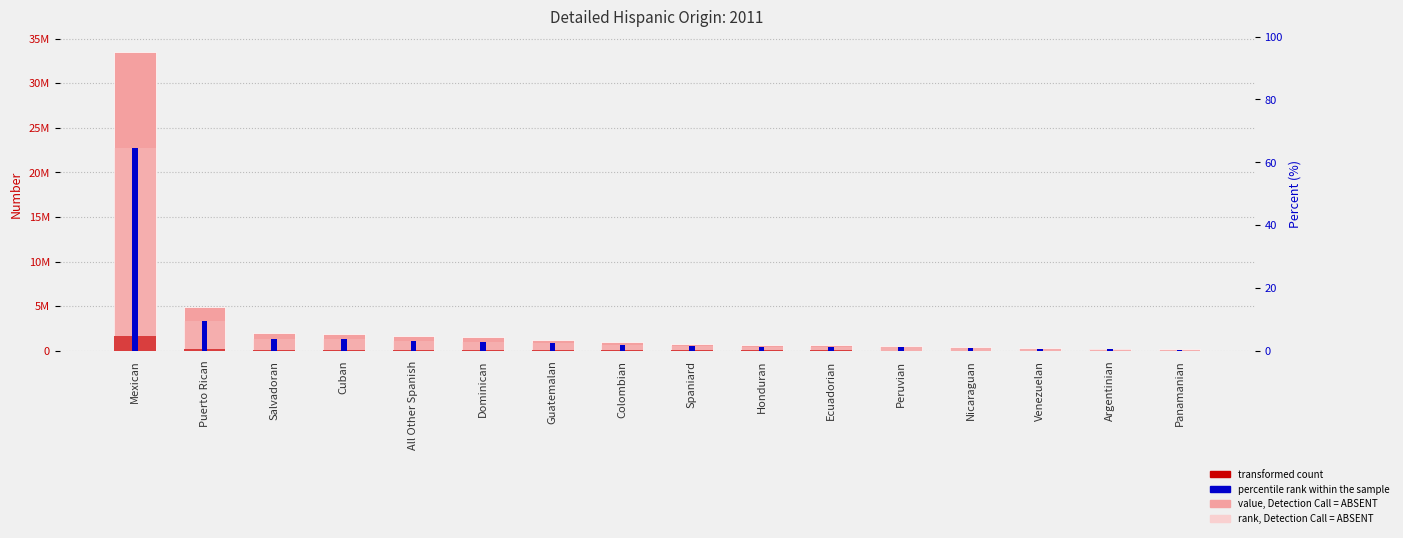

What is the difference between the second highest and minimum values in the Population Number series?

4735779.0